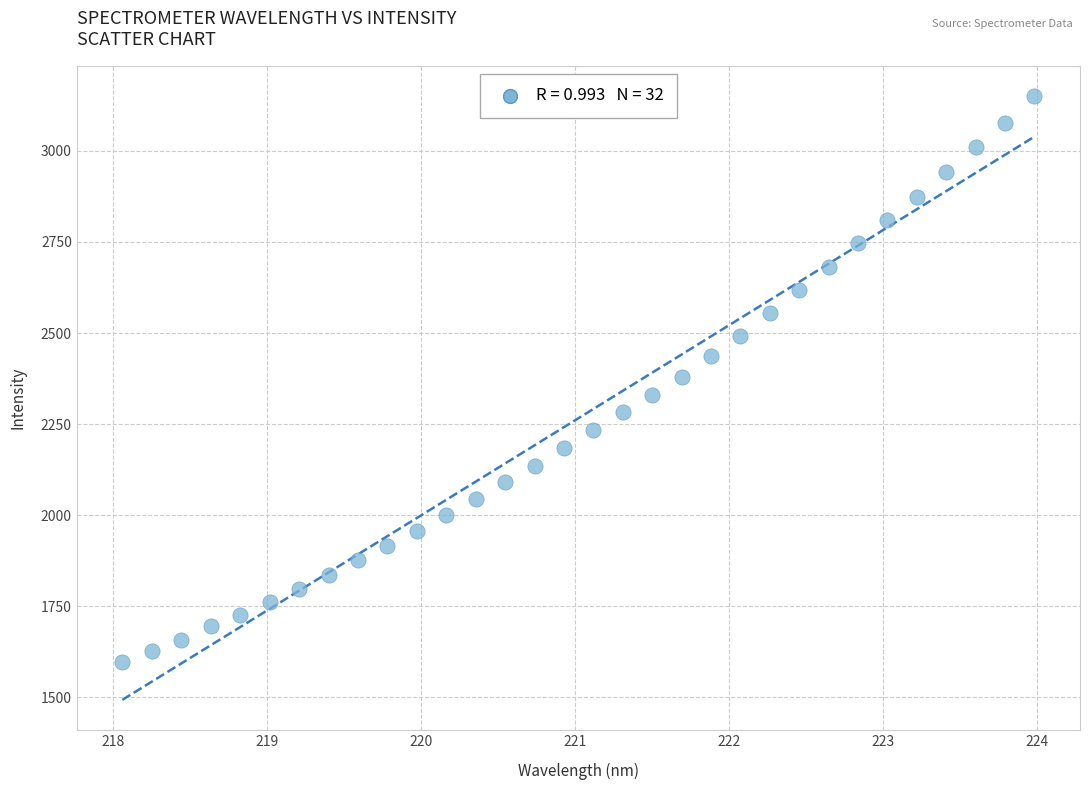

What is the range of X values (max minus min)?

5.9